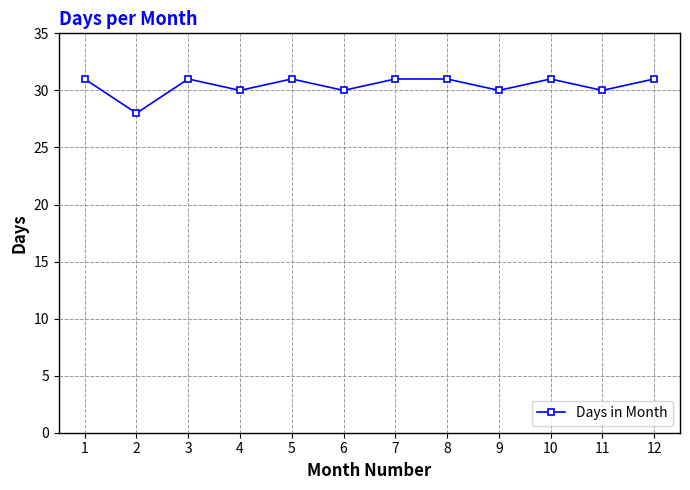

Where is the first local minimum?

2